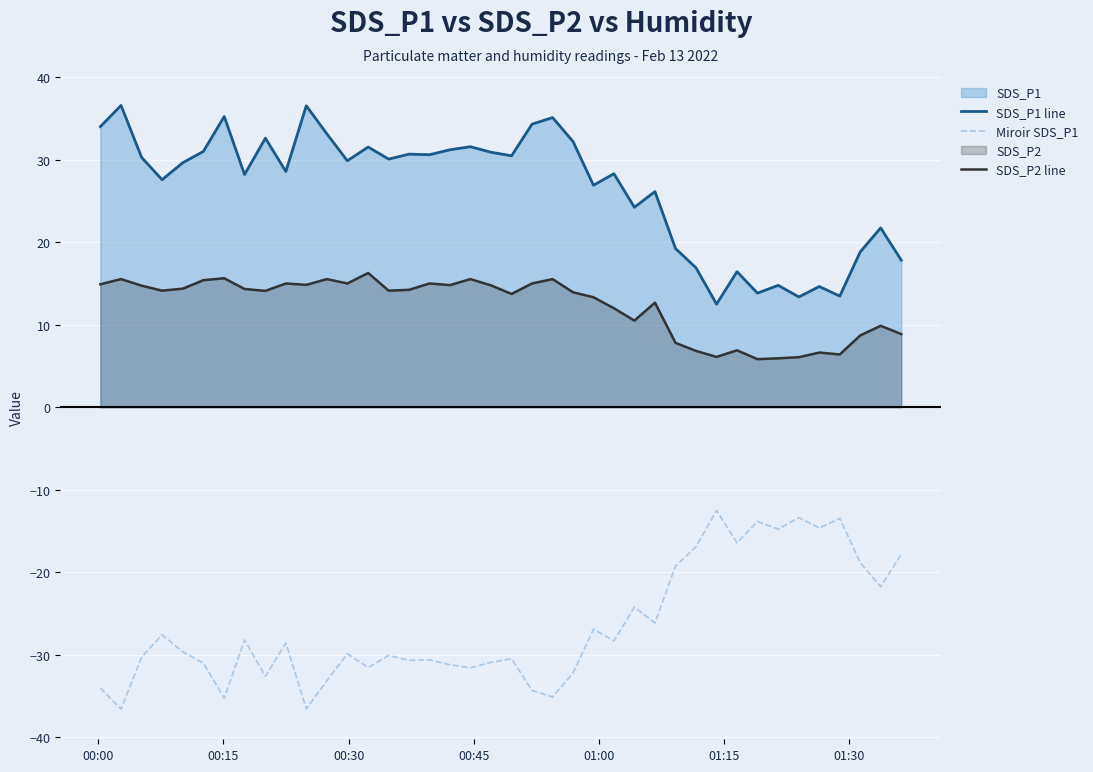

What is the smallest value displayed?

-36.6